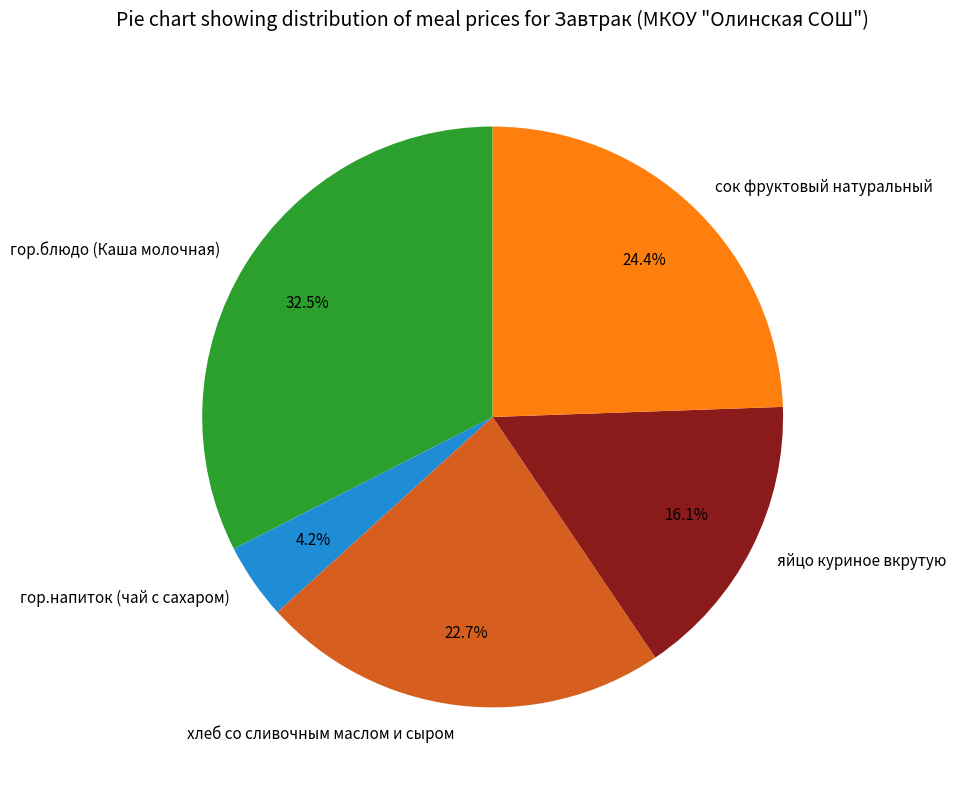

How much of the chart is everything except яйцо куриное вкрутую?

83.9%